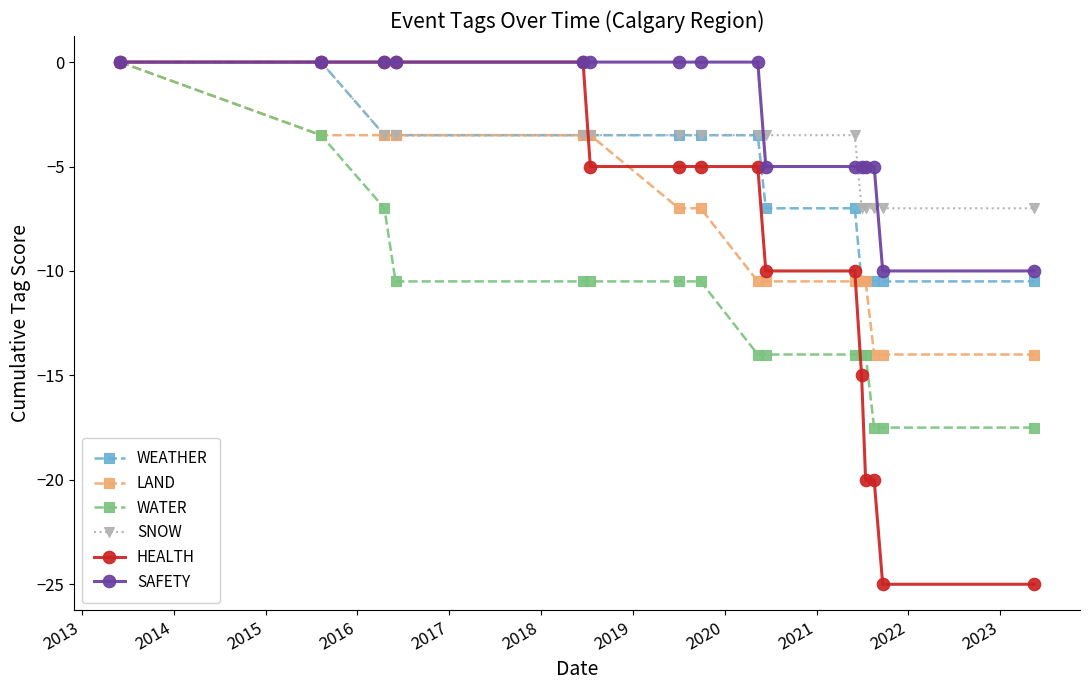

How many data points in SNOW are less than -3?

14